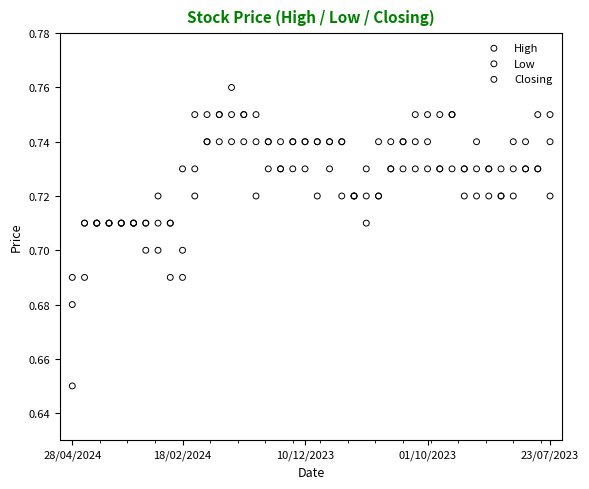

Which series reaches the minimum Y coordinate?

Low